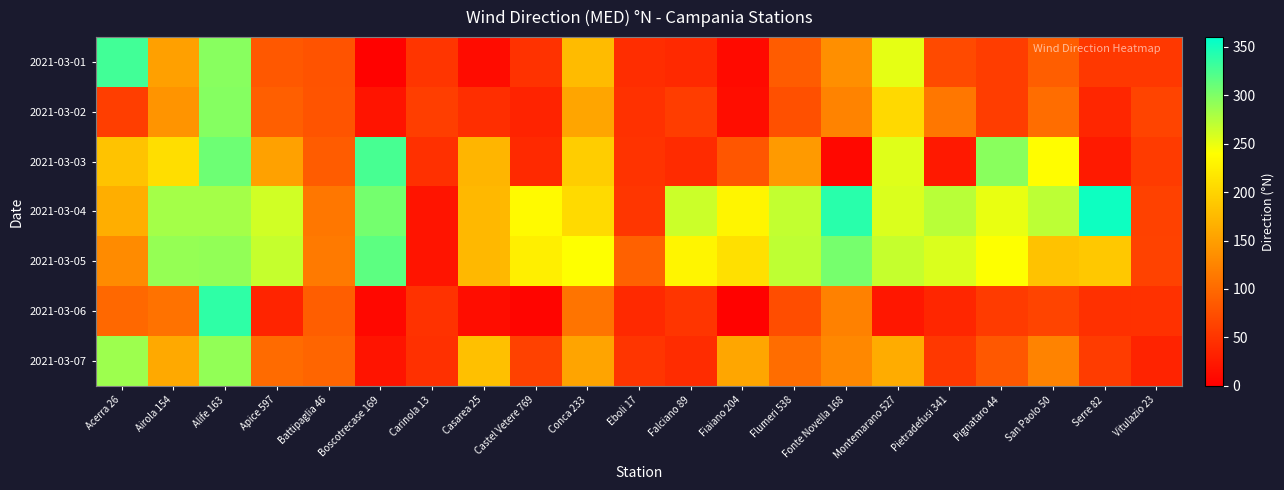

Reading right to left, transcribe all the data shown in this chart.

2021-03-01: Vitulazio 23=54	Serre 82=54	San Paolo 50=89	Pignataro 44=58	Pietradefusi 341=71	Montemarano 527=252	Fonte Novella 168=135	Flumeri 538=87	Fiaiano 204=10	Falciano 89=40	Eboli 17=43	Conca 233=177	Castel Vetere 769=48	Casarea 25=12	Carinola 13=50	Boscotrecase 169=3	Battipaglia 46=79	Apice 597=83	Alife 163=296	Airola 154=151	Acerra 26=329
2021-03-02: Vitulazio 23=64	Serre 82=37	San Paolo 50=103	Pignataro 44=58	Pietradefusi 341=112	Montemarano 527=204	Fonte Novella 168=124	Flumeri 538=76	Fiaiano 204=13	Falciano 89=58	Eboli 17=47	Conca 233=156	Castel Vetere 769=34	Casarea 25=44	Carinola 13=59	Boscotrecase 169=20	Battipaglia 46=80	Apice 597=90	Alife 163=297	Airola 154=140	Acerra 26=59
2021-03-03: Vitulazio 23=56	Serre 82=25	San Paolo 50=238	Pignataro 44=295	Pietradefusi 341=24	Montemarano 527=255	Fonte Novella 168=9	Flumeri 538=146	Fiaiano 204=82	Falciano 89=41	Eboli 17=49	Conca 233=194	Castel Vetere 769=40	Casarea 25=171	Carinola 13=46	Boscotrecase 169=326	Battipaglia 46=87	Apice 597=152	Alife 163=308	Airola 154=209	Acerra 26=184
2021-03-04: Vitulazio 23=62	Serre 82=353	San Paolo 50=271	Pignataro 44=250	Pietradefusi 341=273	Montemarano 527=257	Fonte Novella 168=341	Flumeri 538=268	Fiaiano 204=231	Falciano 89=264	Eboli 17=52	Conca 233=206	Castel Vetere 769=236	Casarea 25=174	Carinola 13=20	Boscotrecase 169=305	Battipaglia 46=113	Apice 597=262	Alife 163=282	Airola 154=282	Acerra 26=164
2021-03-05: Vitulazio 23=63	Serre 82=189	San Paolo 50=183	Pignataro 44=240	Pietradefusi 341=257	Montemarano 527=267	Fonte Novella 168=304	Flumeri 538=270	Fiaiano 204=211	Falciano 89=231	Eboli 17=92	Conca 233=240	Castel Vetere 769=225	Casarea 25=174	Carinola 13=20	Boscotrecase 169=316	Battipaglia 46=115	Apice 597=267	Alife 163=291	Airola 154=289	Acerra 26=132
2021-03-06: Vitulazio 23=47	Serre 82=46	San Paolo 50=65	Pignataro 44=56	Pietradefusi 341=37	Montemarano 527=22	Fonte Novella 168=122	Flumeri 538=73	Fiaiano 204=3	Falciano 89=50	Eboli 17=39	Conca 233=109	Castel Vetere 769=6	Casarea 25=13	Carinola 13=48	Boscotrecase 169=8	Battipaglia 46=89	Apice 597=35	Alife 163=338	Airola 154=108	Acerra 26=98
2021-03-07: Vitulazio 23=34	Serre 82=57	San Paolo 50=124	Pignataro 44=83	Pietradefusi 341=53	Montemarano 527=162	Fonte Novella 168=128	Flumeri 538=103	Fiaiano 204=157	Falciano 89=42	Eboli 17=50	Conca 233=155	Castel Vetere 769=62	Casarea 25=181	Carinola 13=46	Boscotrecase 169=20	Battipaglia 46=96	Apice 597=101	Alife 163=291	Airola 154=159	Acerra 26=286